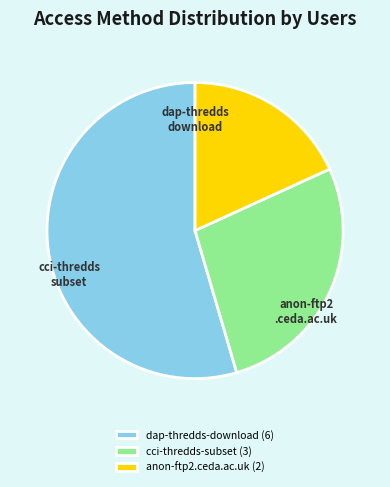

Count the number of slices in the pie.

3